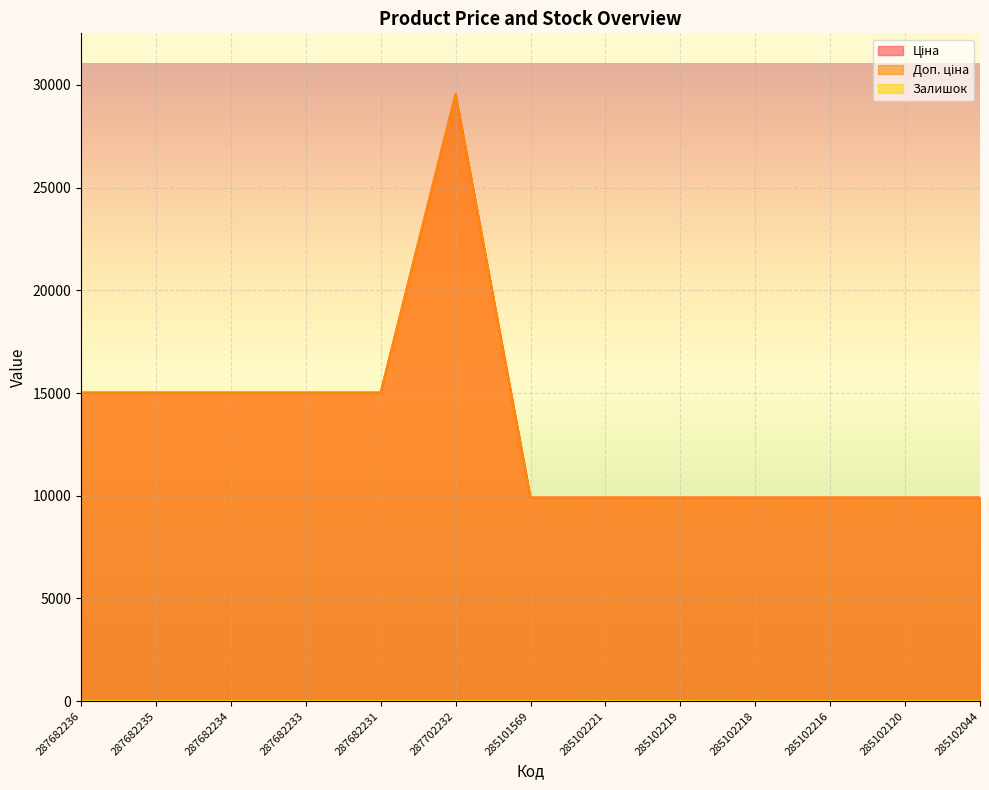

The Ціна series shows 9908.5 at 285102216. True or false?

True